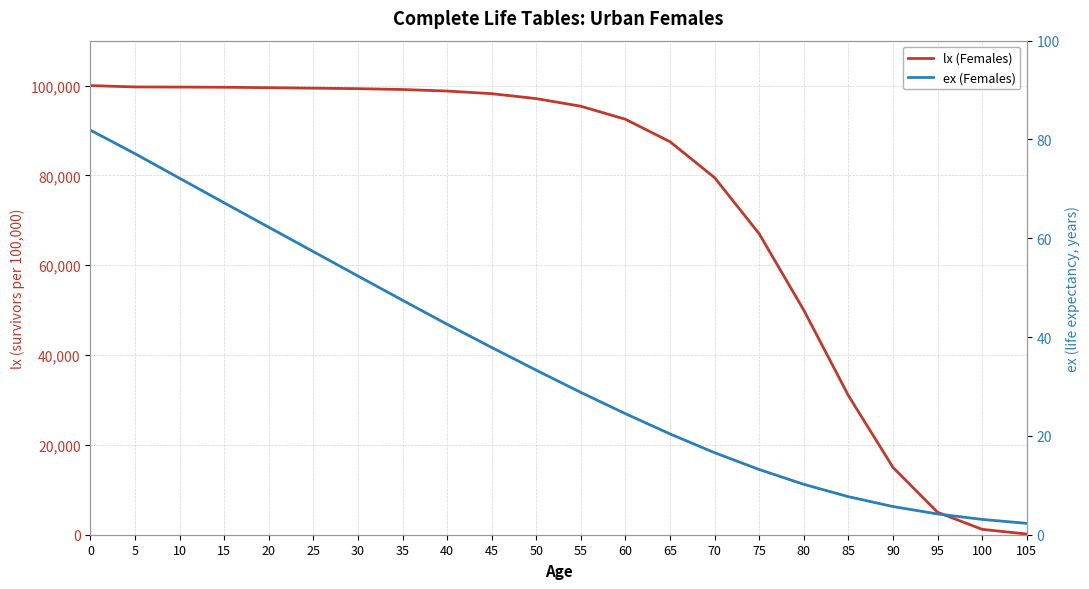

What is the difference between the maximum and minimum values in the ex (Females) series?

79.6